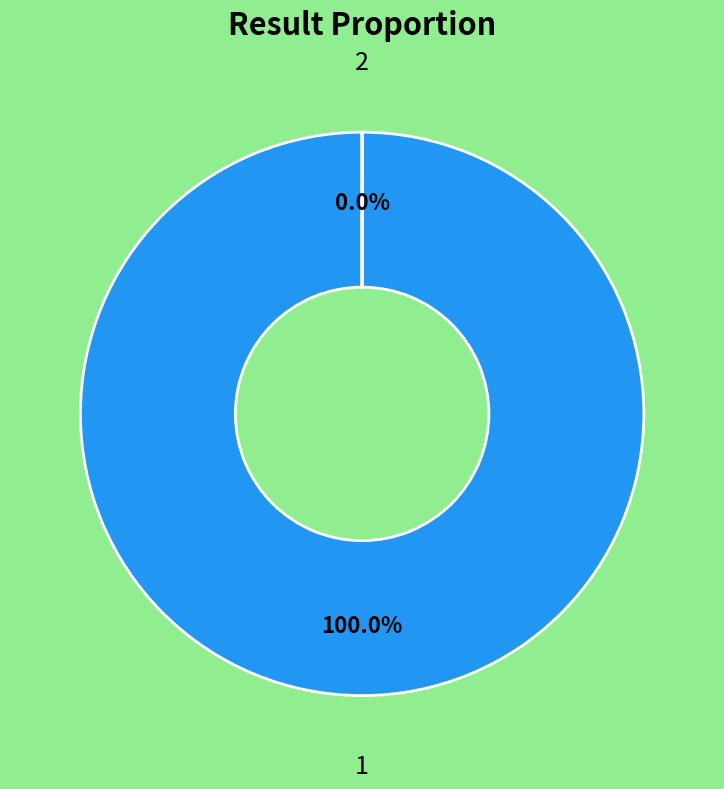

Is there any slice that represents more than half of the pie?

Yes